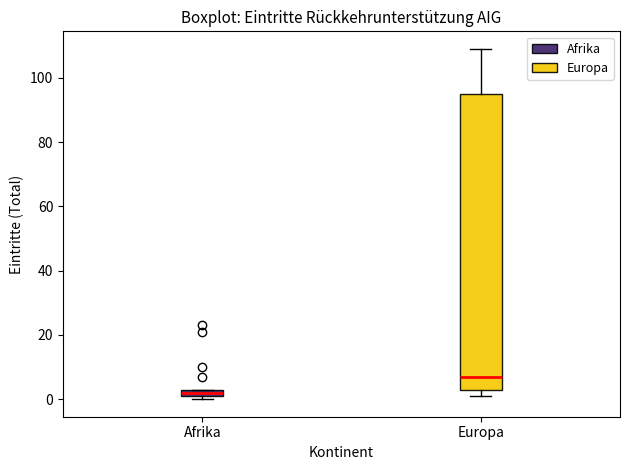

Where is the upper edge of the box for Afrika on the y-axis? The values are not printed on the chart, so give them approximately, as read against the axis.

4